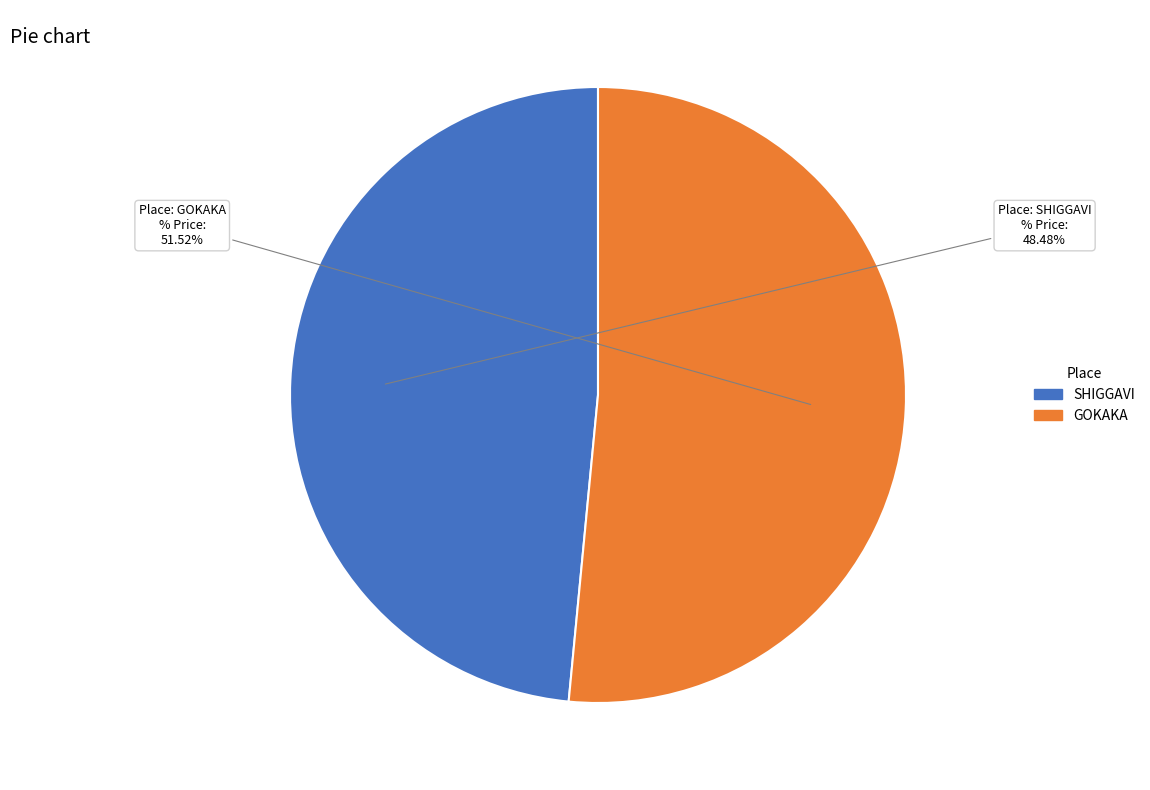

What is the majority slice?

GOKAKA